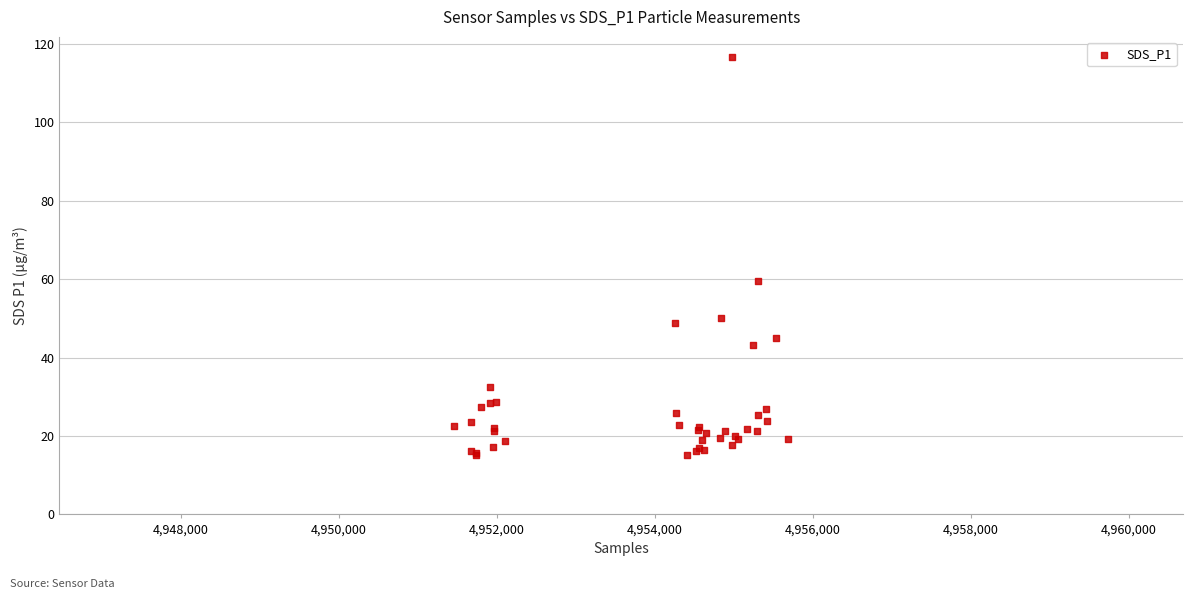

What Y value in the scatter plot is closest to 65?

59.5